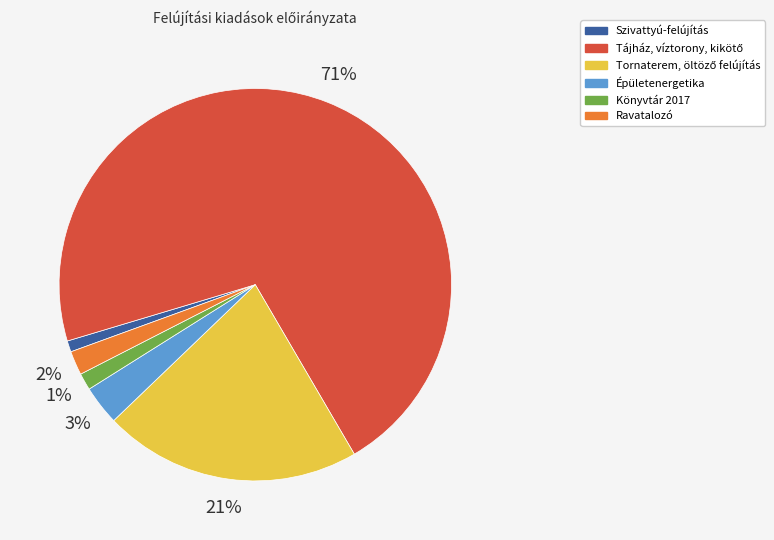

Does Épületenergetika account for over 50% of the chart?

No